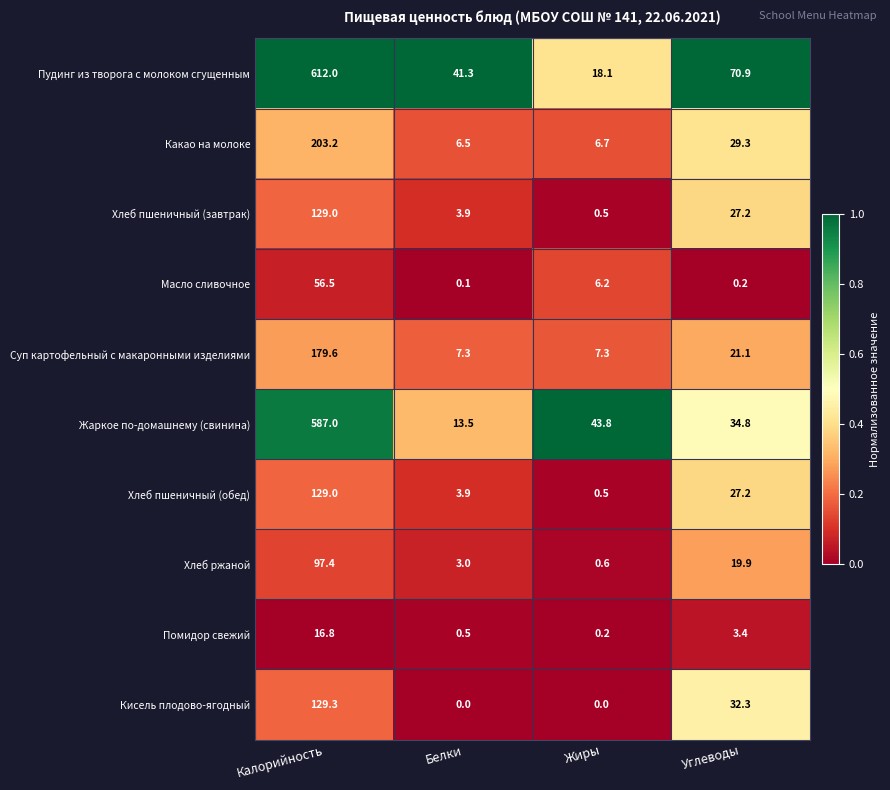

Which series has the largest range (max minus min)?

Пудинг из творога с молоком сгущенным